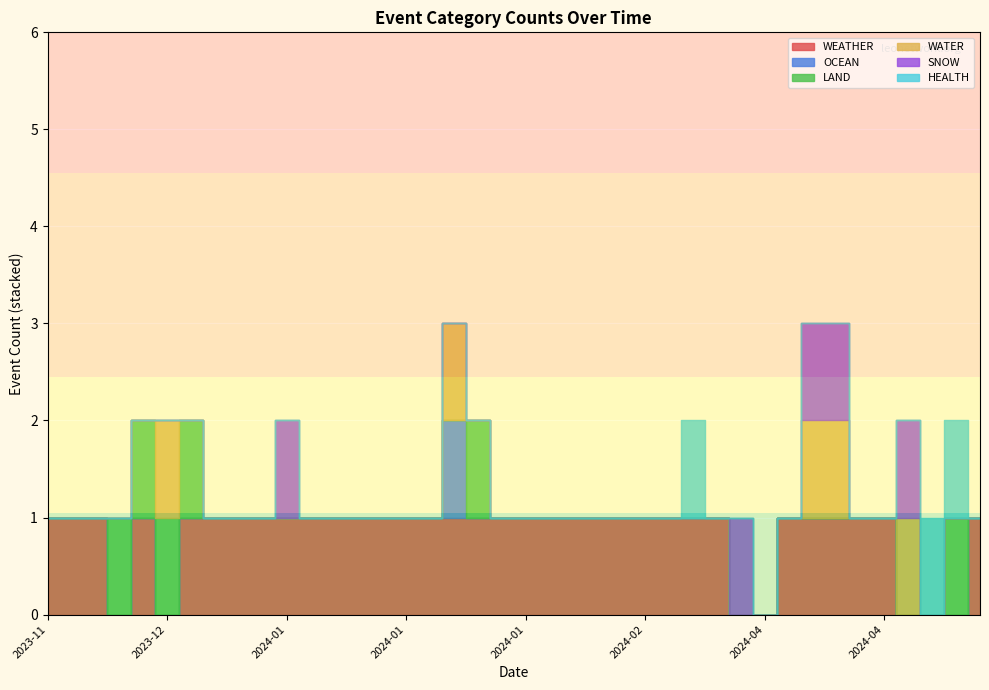

True or false: HEALTH and LAND intersect in this chart.

False